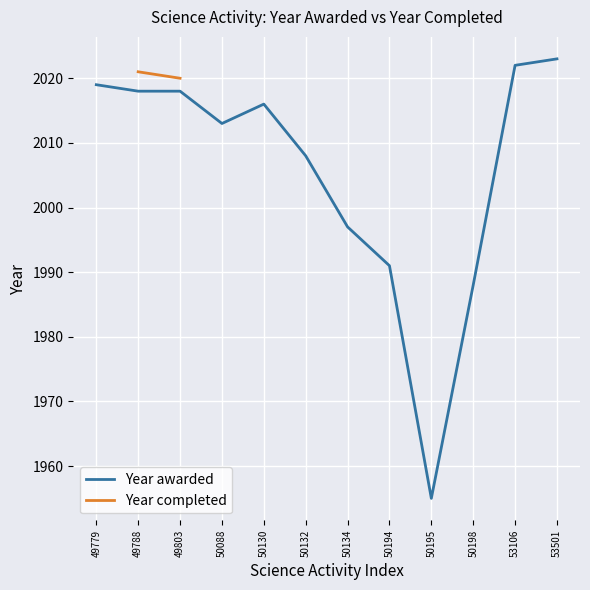

What is the value of the 8th point from the left?

1991